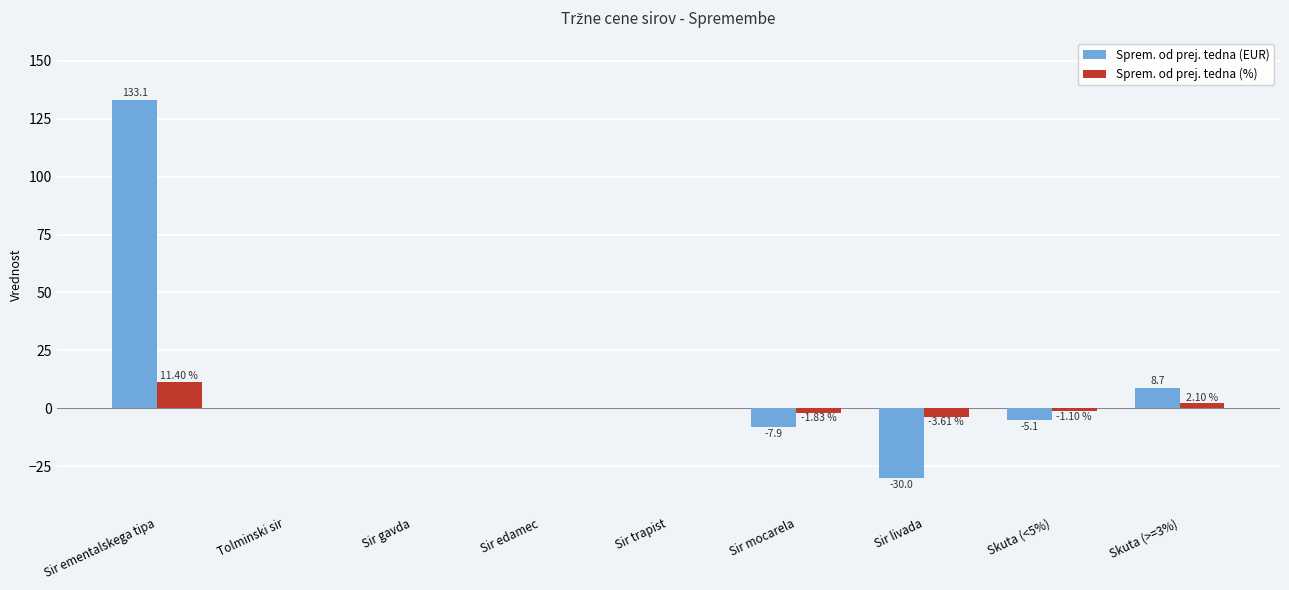

What are all the series names shown in the legend?

Sprem. od prej. tedna (EUR), Sprem. od prej. tedna (%)